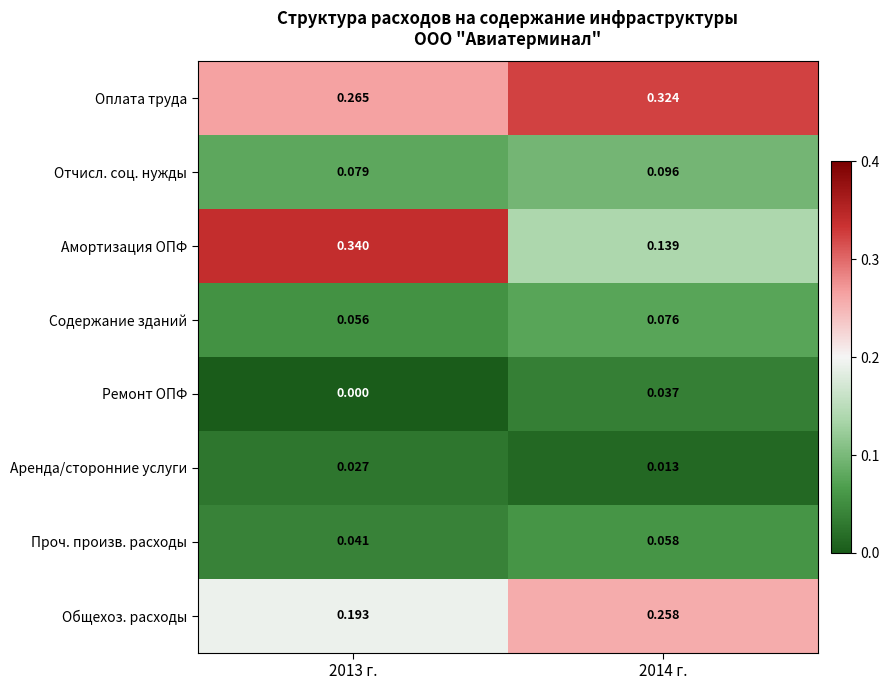

Is the value of Отчисл. соц. нужды at 2013 г. greater than the value of Аренда/сторонние услуги at 2014 г.?

Yes